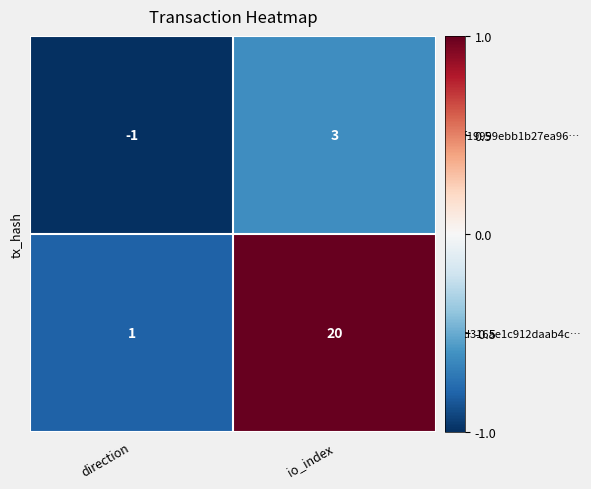

What is the smallest value displayed?

-1